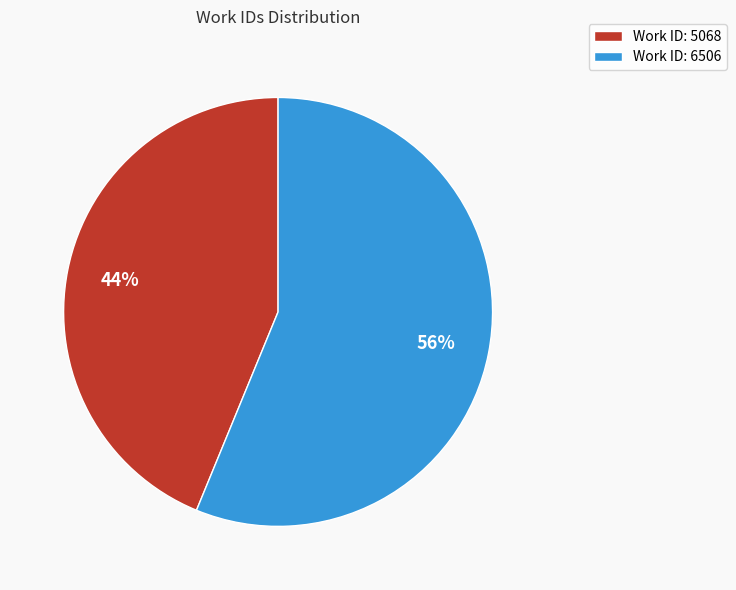

Is Work ID: 6506 the majority of the pie?

Yes